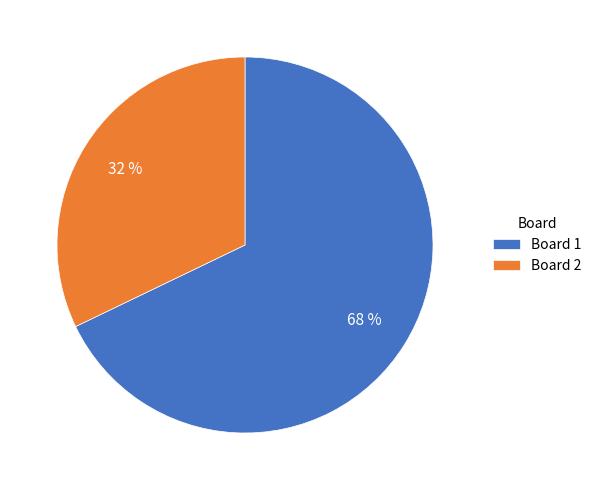

Do Board 1 and Board 2 together represent more than half of the pie?

Yes